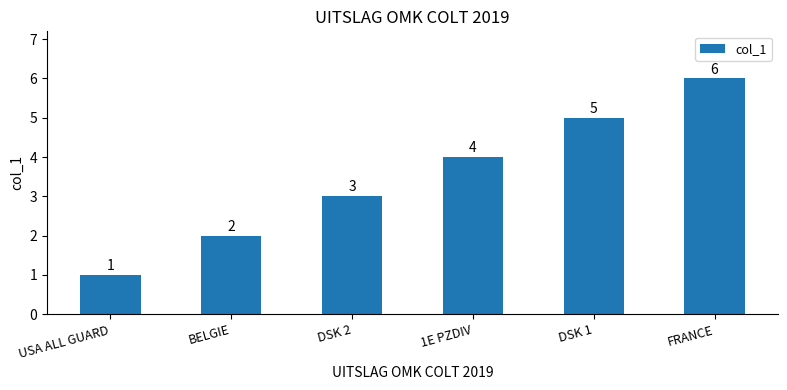

What is the greatest value displayed?

6